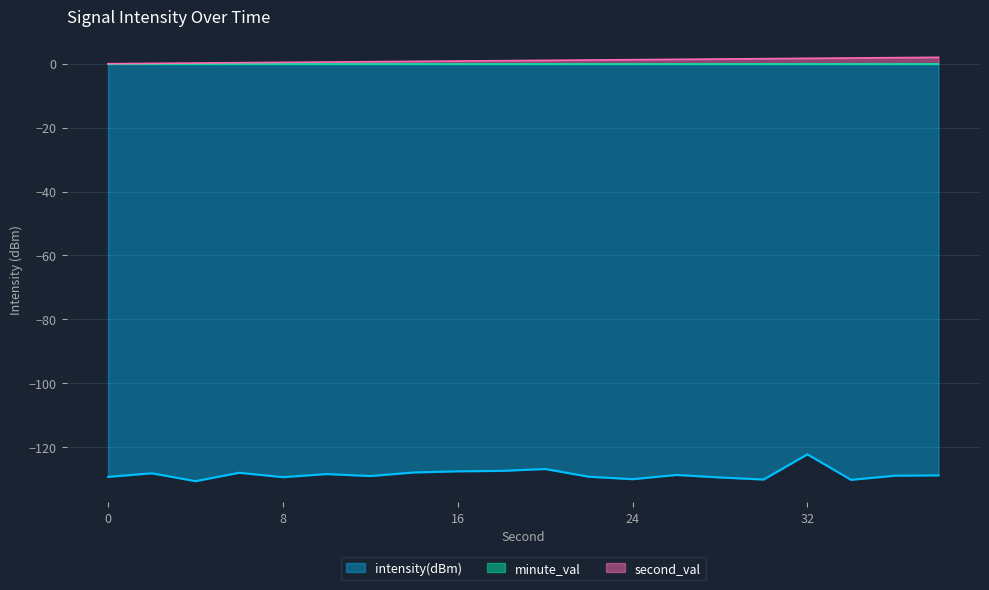

What is the value of the intensity(dBm) point at the 12th from the left?

-129.3